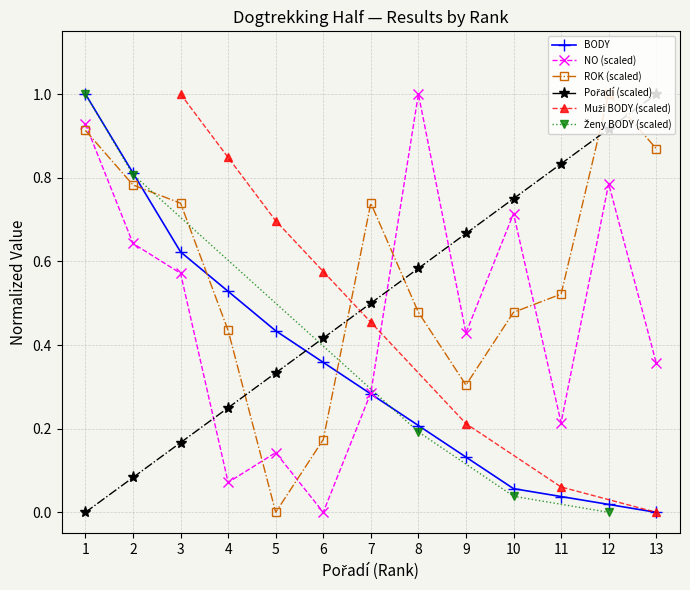

Where is the first local minimum for ROK?

5